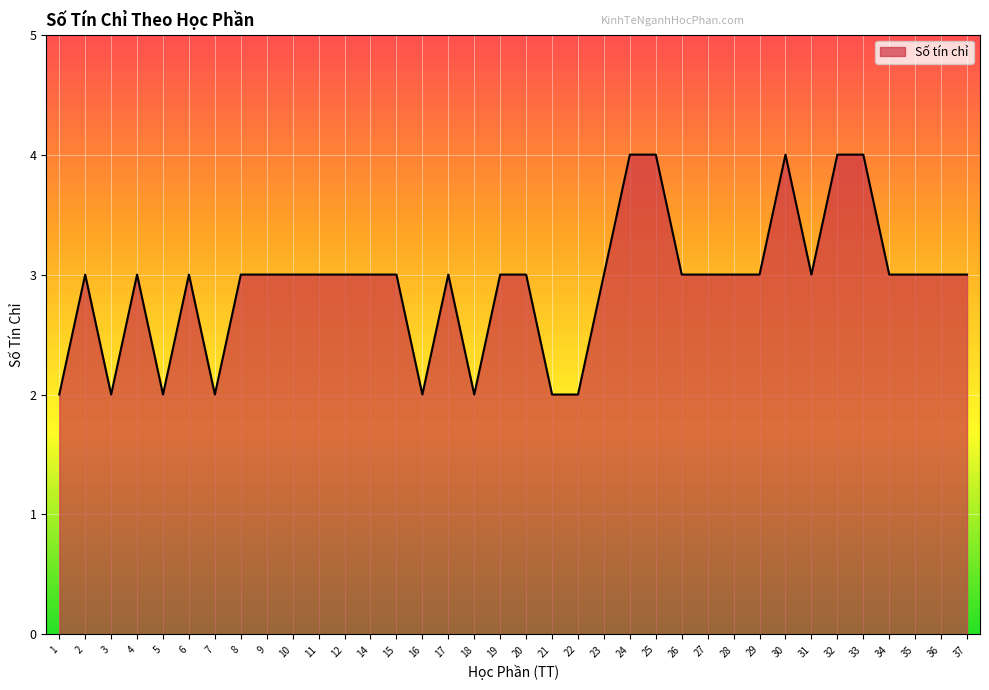

At which category does the data reach its first local valley?

3